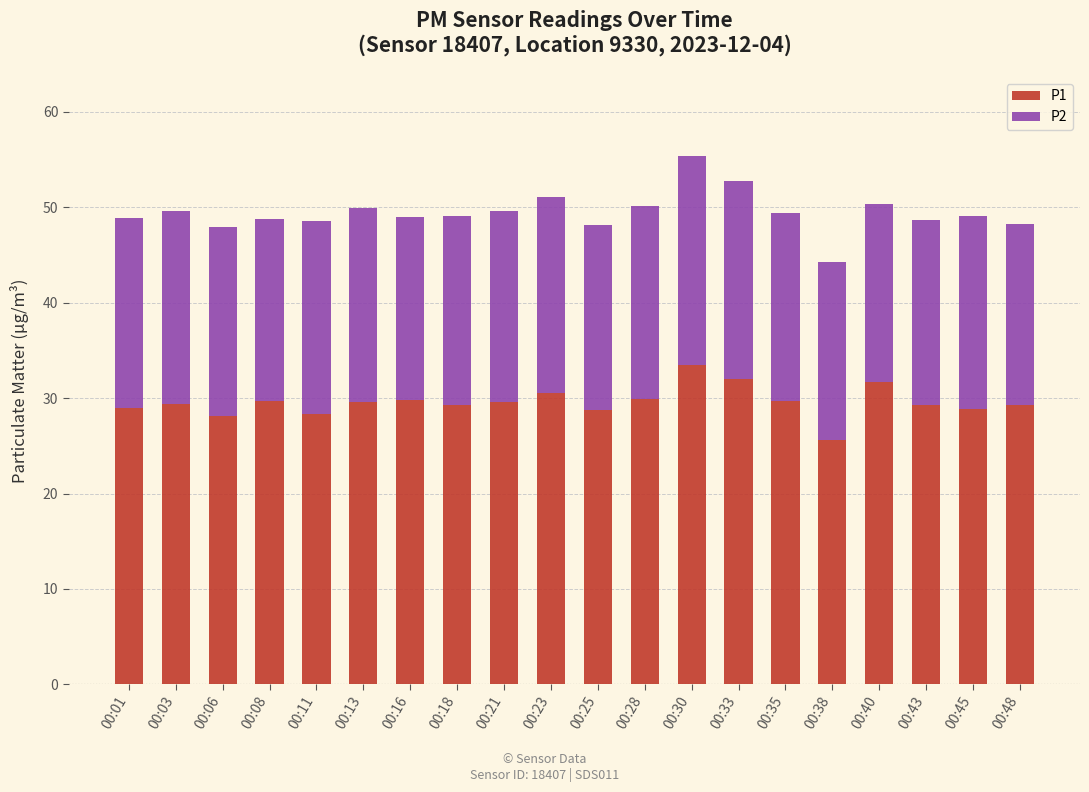

At which category is the sum across all series the highest?

00:30